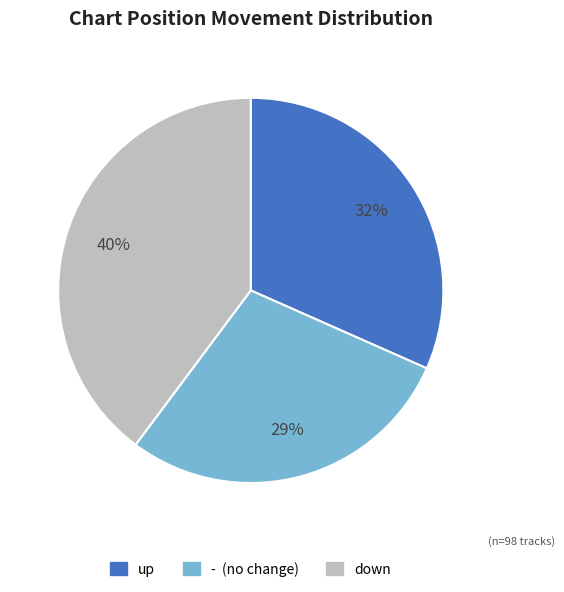

To the nearest percent, what portion does - represent?

29%